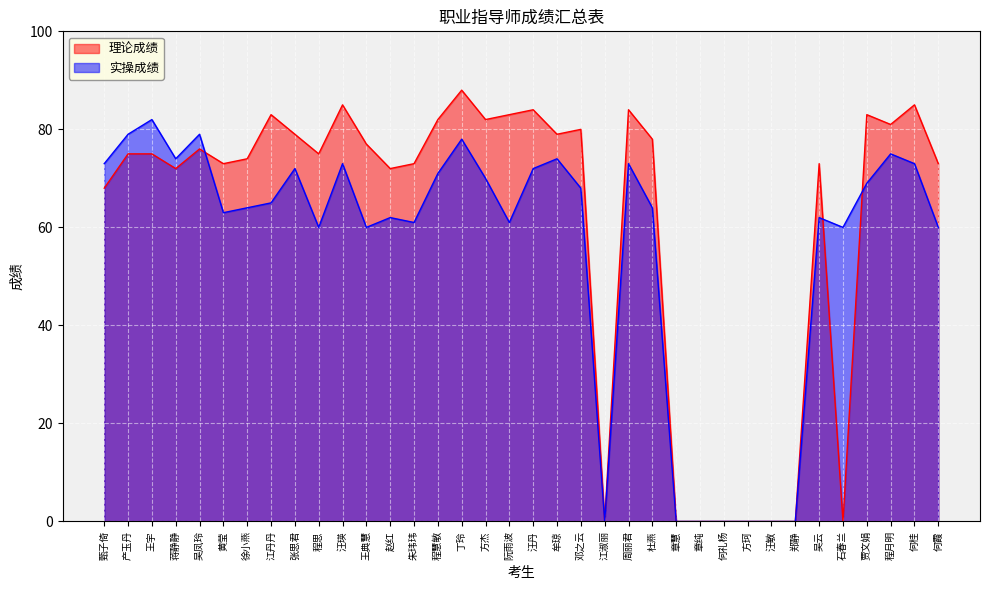

What is the sum of the 理论成绩 values at 程思 and 甄子倚?

143